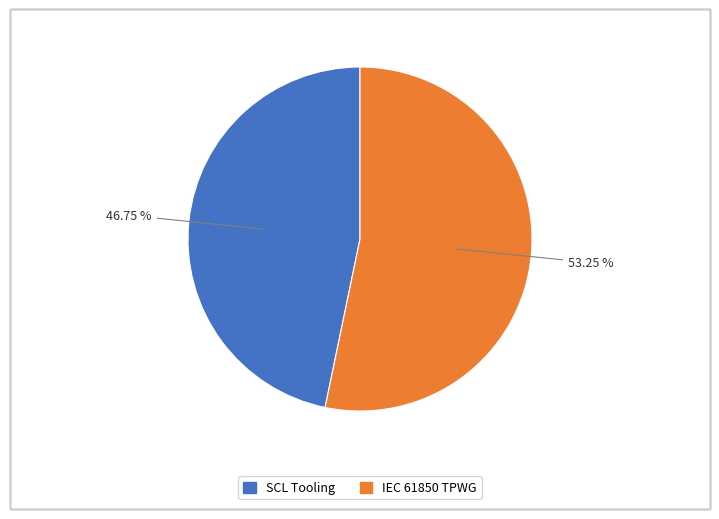

Rank the categories by value from highest to lowest.

IEC 61850 TPWG, SCL Tooling